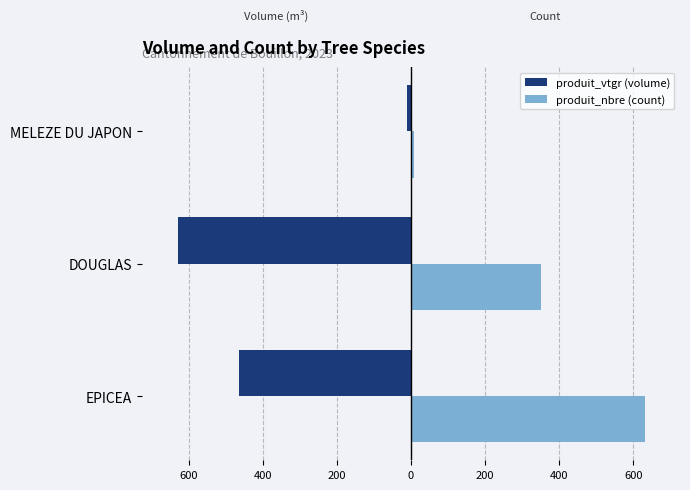

What is the difference between the maximum and minimum values in the produit_vtgr (volume) series?

618.5